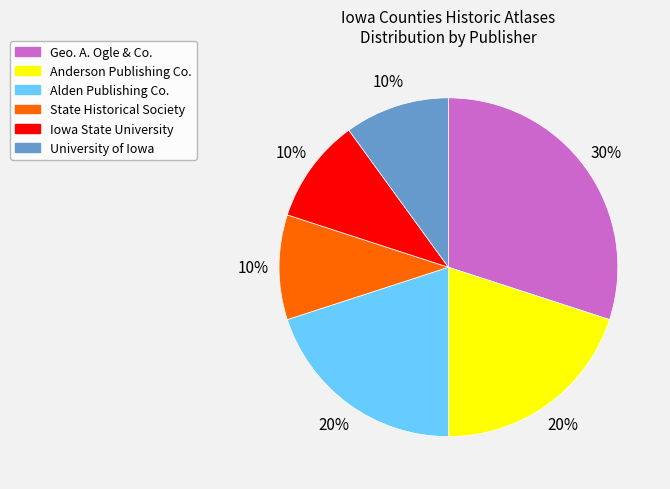

To the nearest percent, what is the difference between the largest and smallest slice percentages?

20%